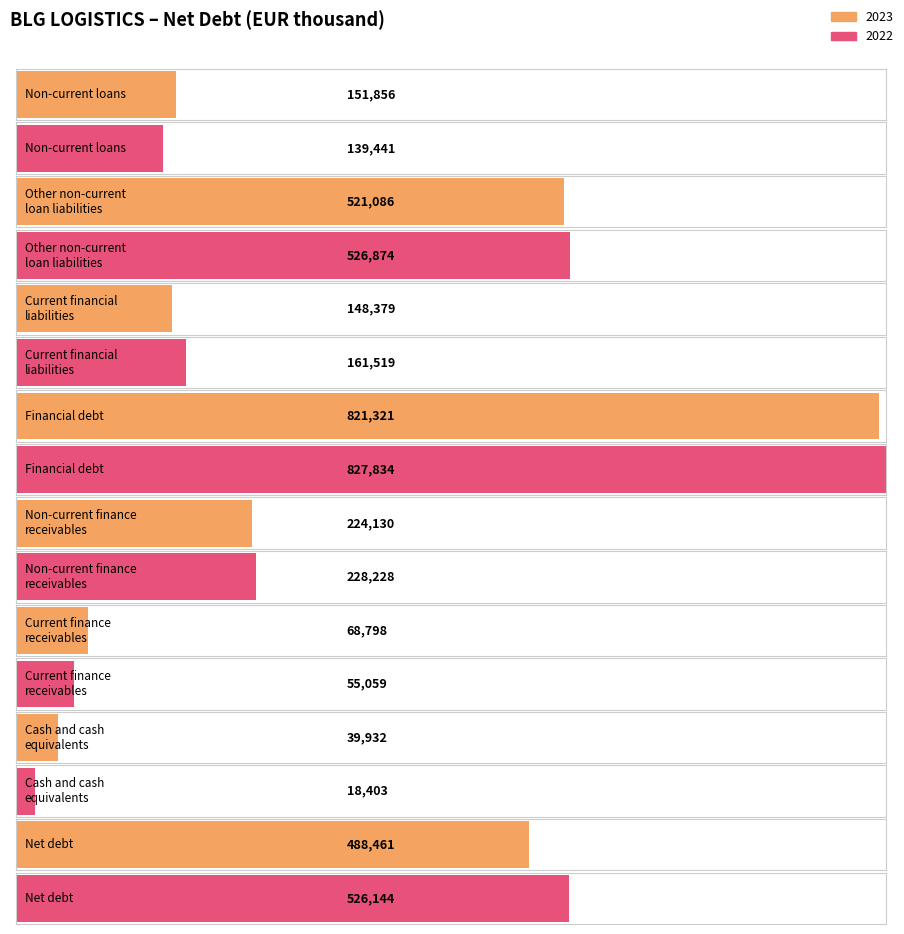

Are the bars grouped side by side (vs. stacked)?

Yes